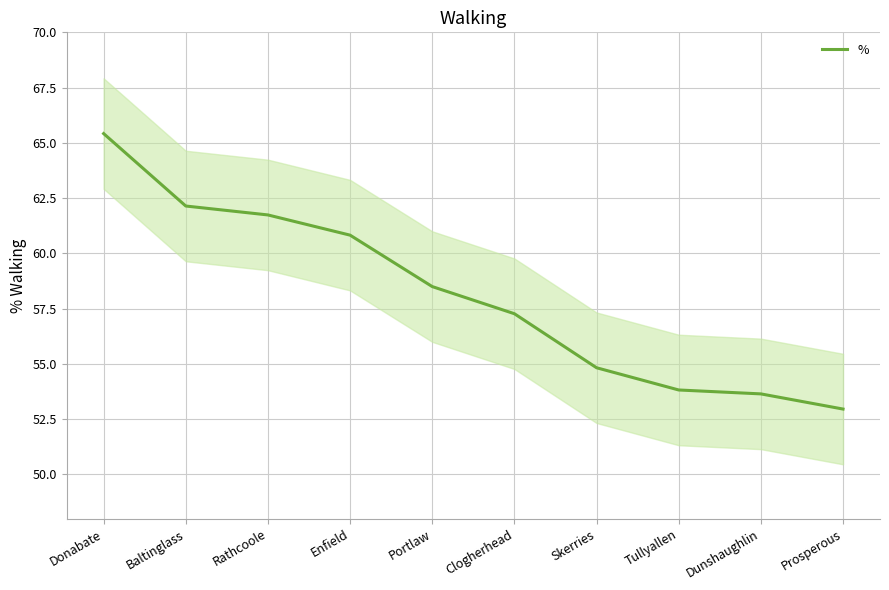

True or false: there are more than 1 points higher than both neighbors.

False